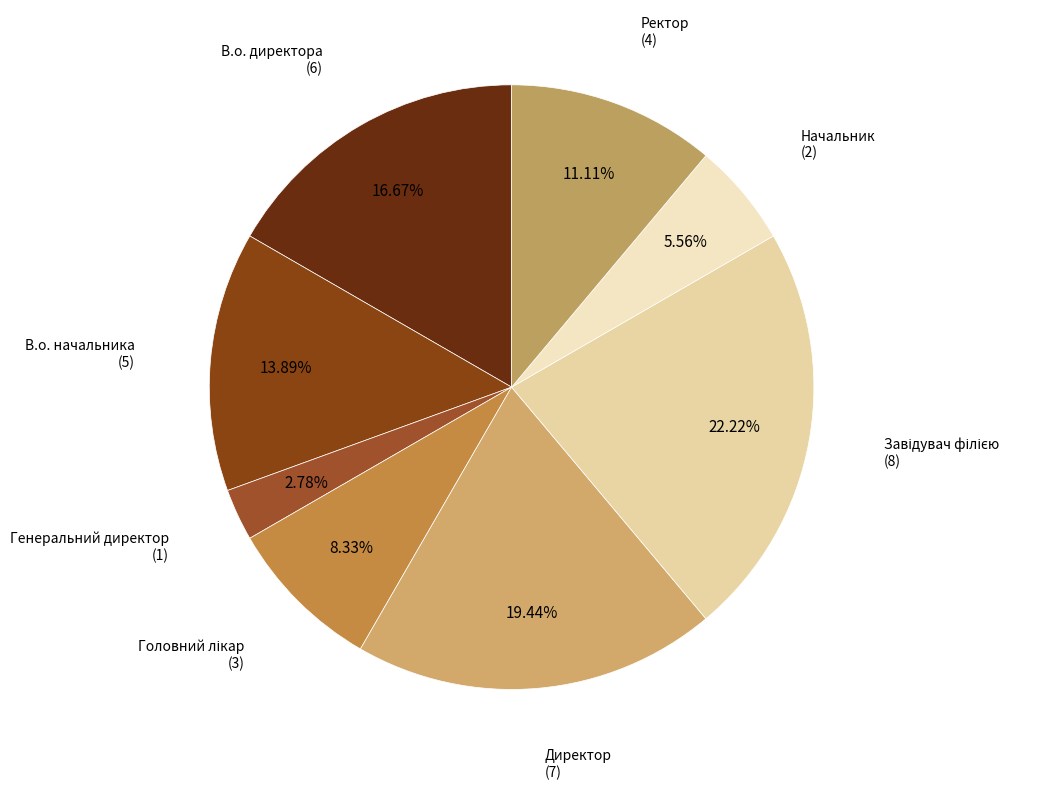

How many slices are in this pie chart?

8